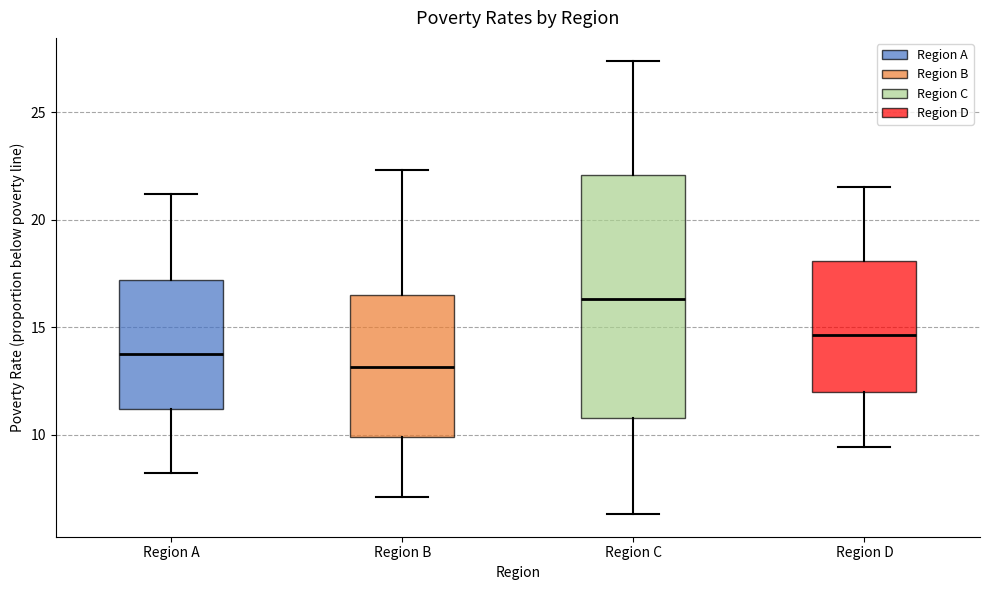

Reading left to right, read every box against the y-axis: the position of its median line, the range the box covers, and the ends of its whiskers. The values are not printed on the chart, so give them approximately, as read against the axis.

Region A: median 14.0, box 11.0 to 17.0, whiskers 8.0 to 21.0
Region B: median 13.0, box 10.0 to 16.5, whiskers 7.0 to 22.5
Region C: median 16.5, box 11.0 to 22.0, whiskers 6.5 to 27.5
Region D: median 14.5, box 12.0 to 18.0, whiskers 9.5 to 21.5